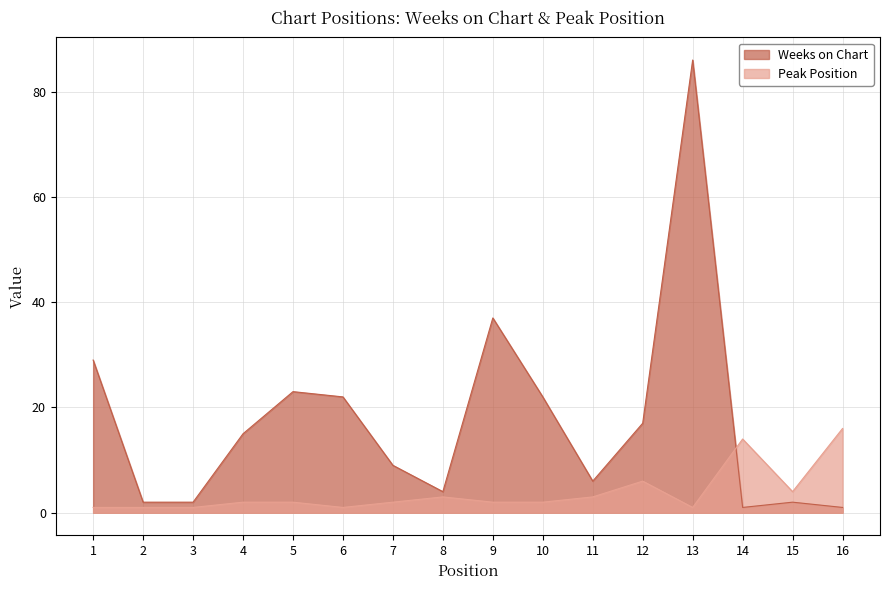

How many data points in Peak Position are above 2?

6